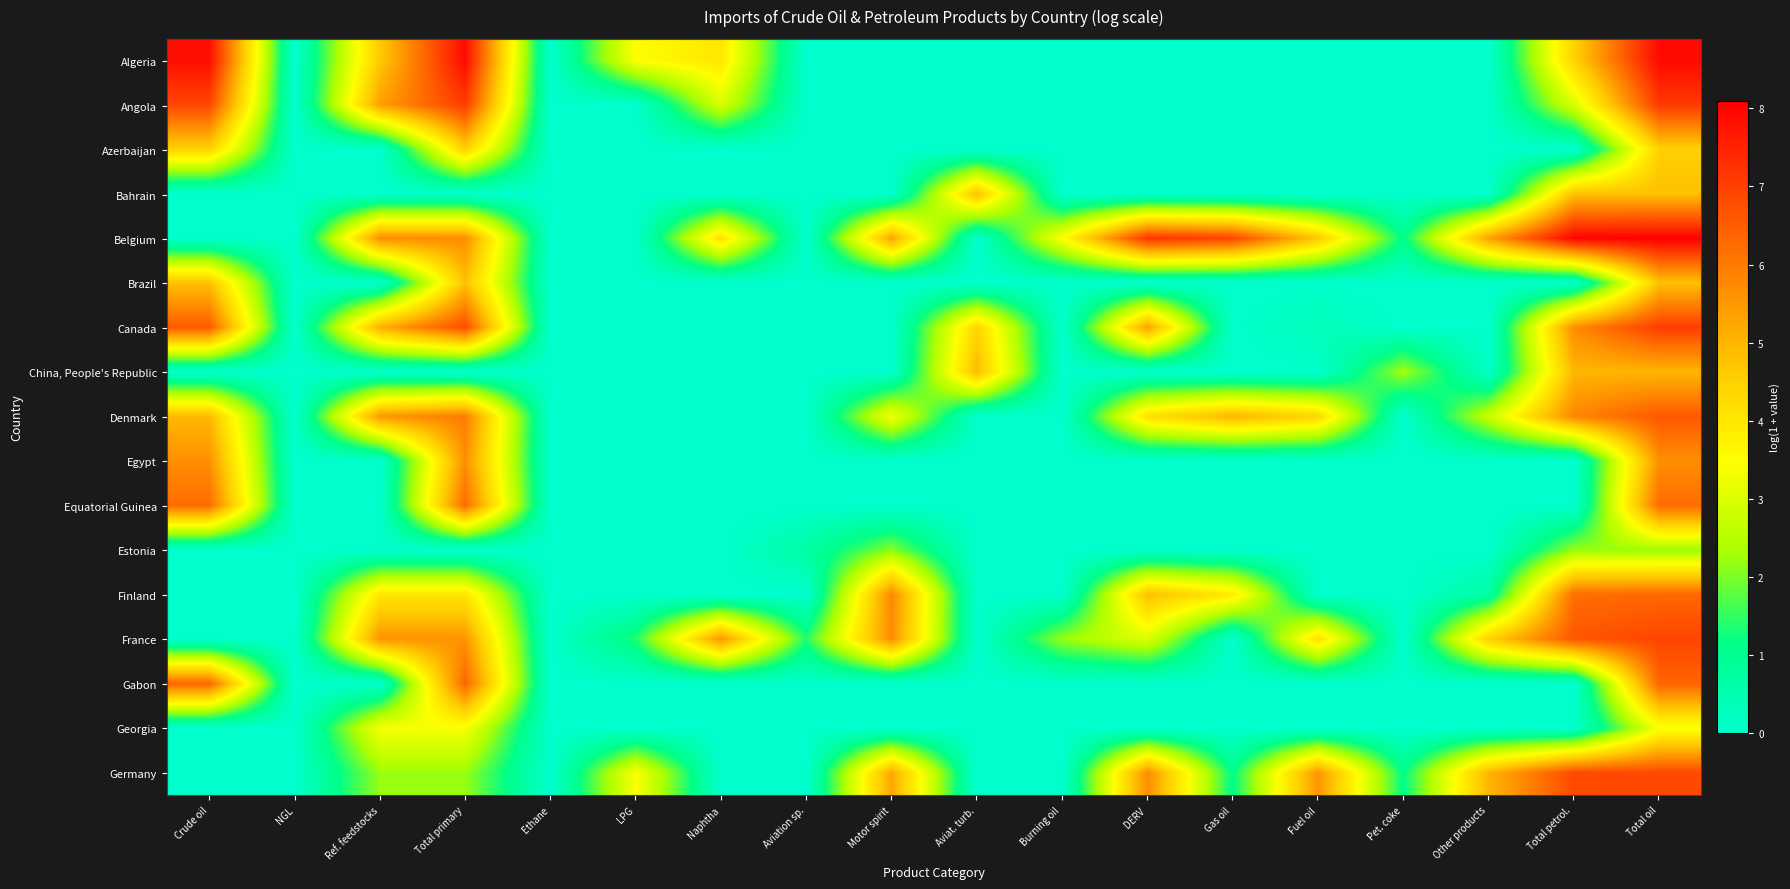

At Crude oil, list the series in order from smallest to largest.

Bahrain, Belgium, China, People's Republic, Estonia, Finland, France, Georgia, Germany, Azerbaijan, Brazil, Denmark, Egypt, Equatorial Guinea, Gabon, Canada, Angola, Algeria